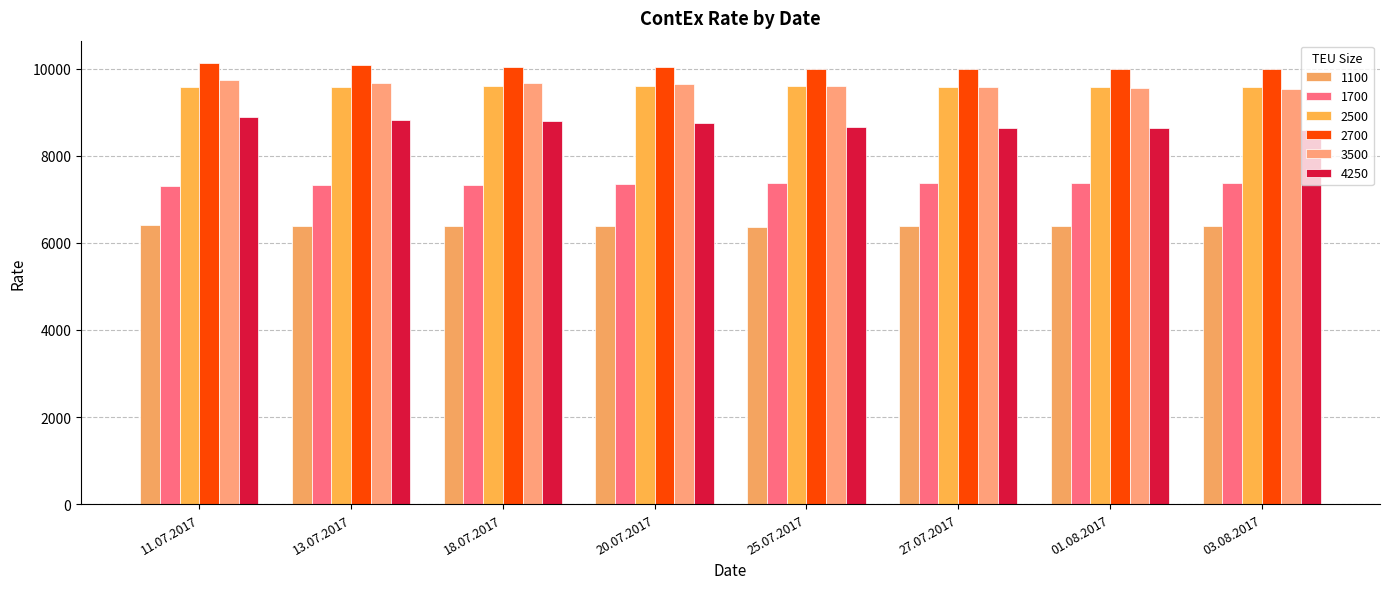

What is the average value of the 4250 series?

8720